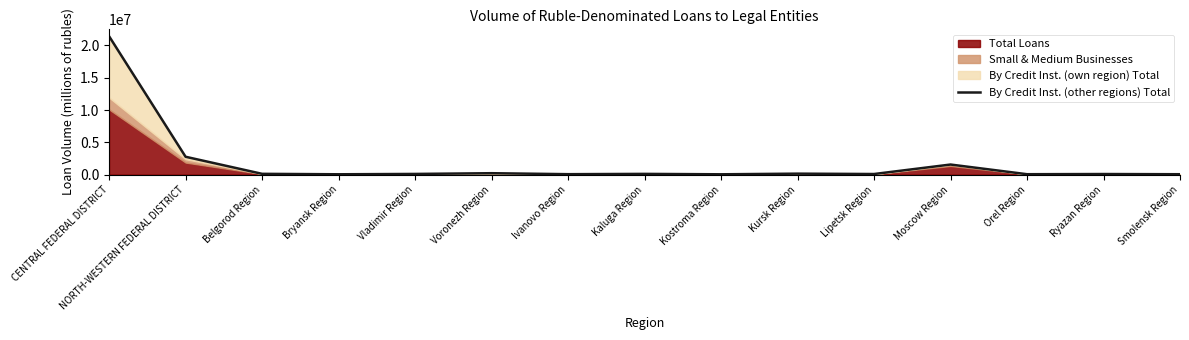

What is the sum of the values at Voronezh Region and Lipetsk Region?

312256